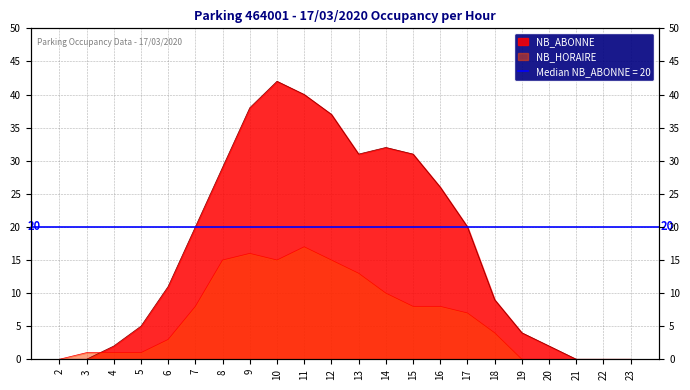

After their last crossing, which series has the higher values: NB_ABONNE or NB_HORAIRE?

NB_ABONNE